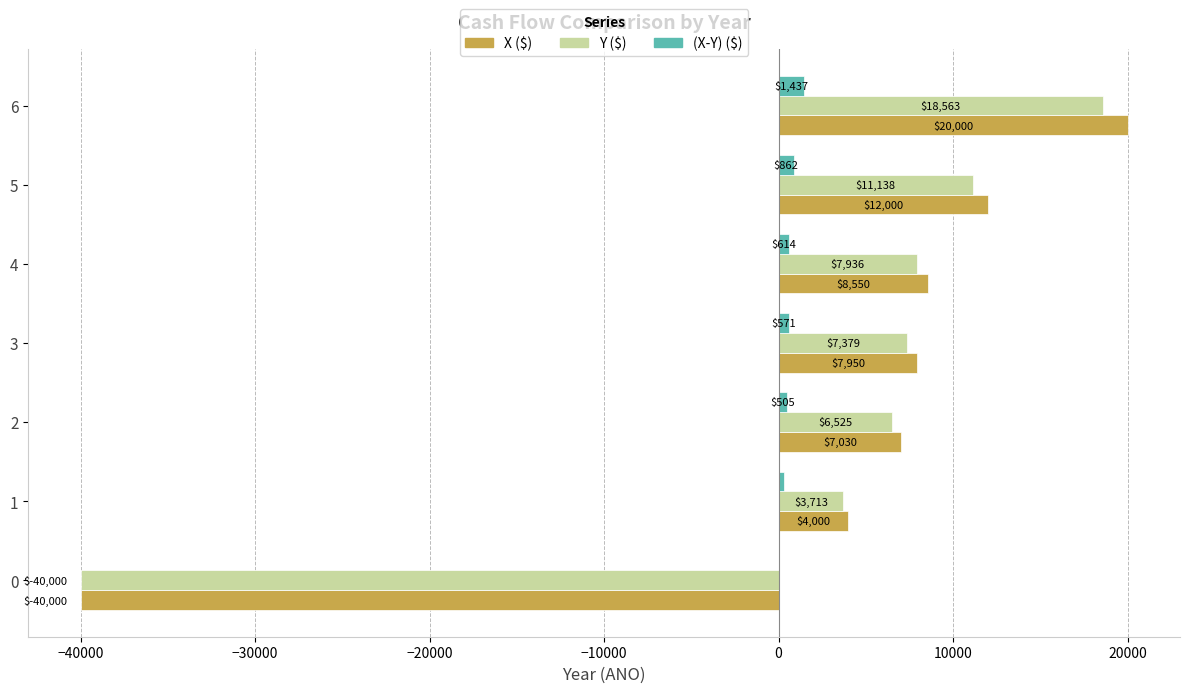

The value of Y ($) at 4 is 12865.9. True or false?

False